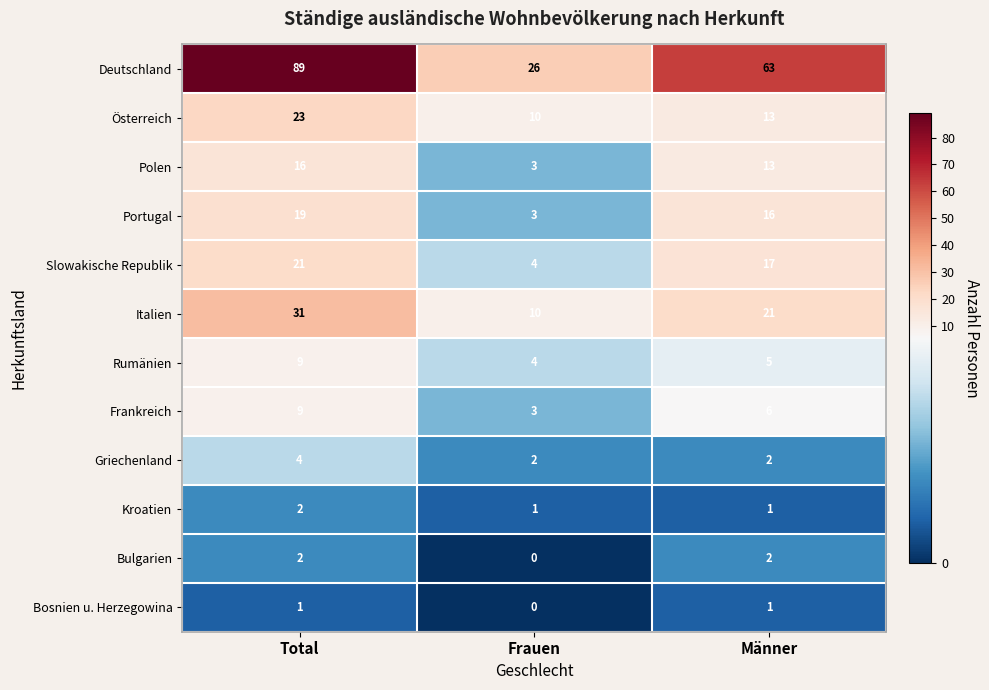

What is the greatest value displayed?

89